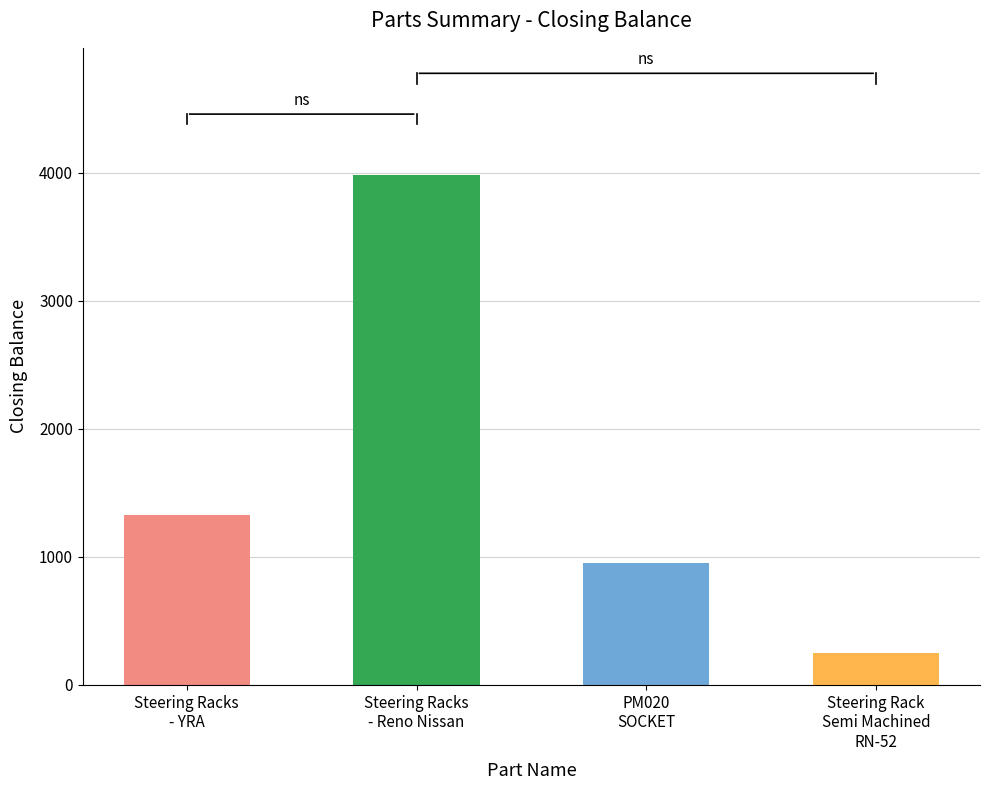

True or false: the data shows 3979 at Steering Racks
- Reno Nissan.

True